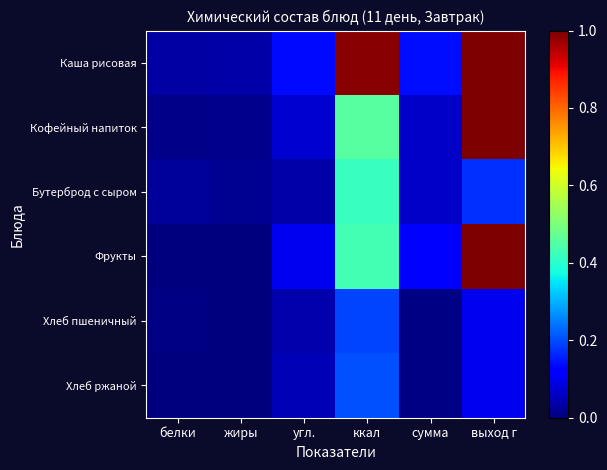

Count the number of categories in the chart.

6